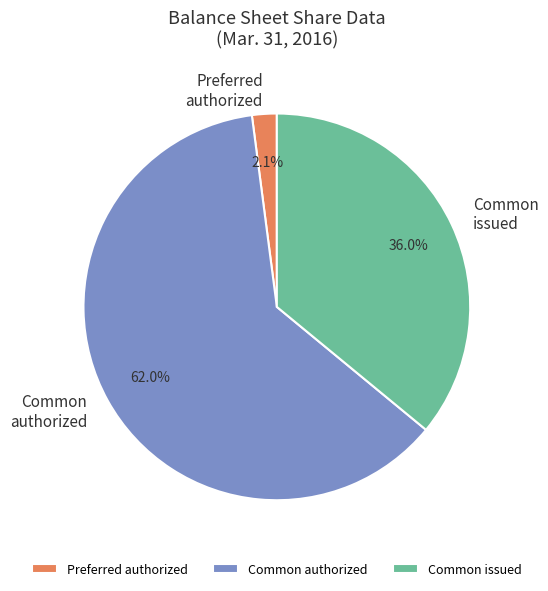

Is the sum of Preferred authorized and Common authorized greater than half?

Yes